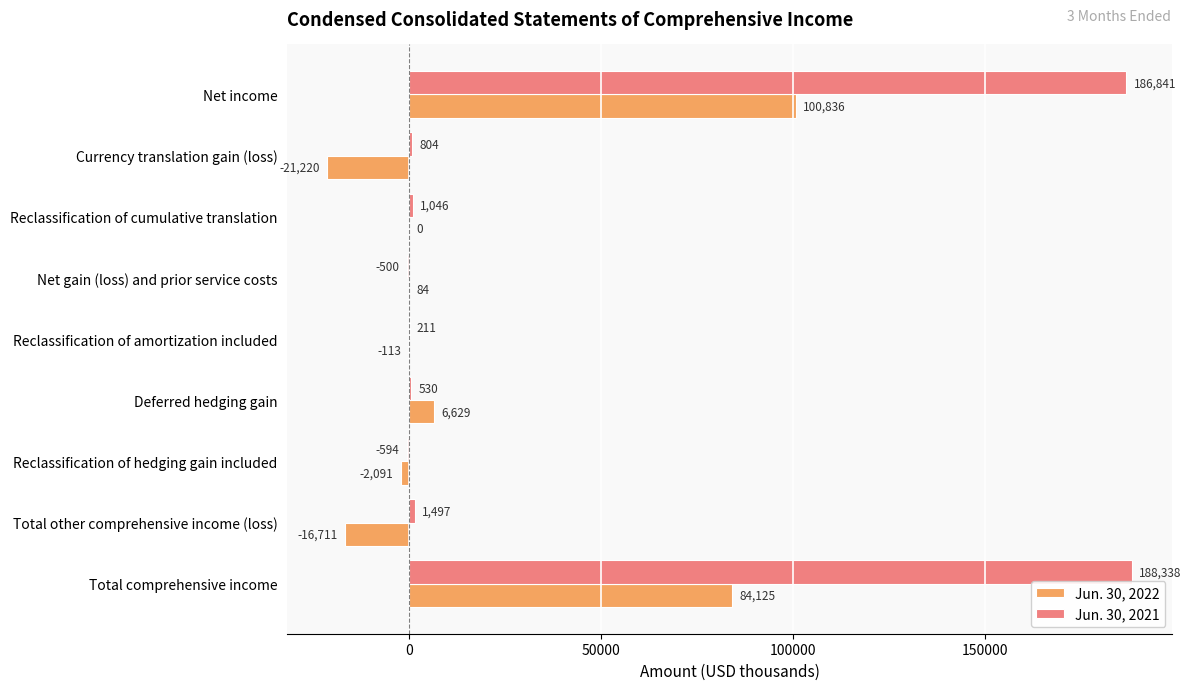

At which label is Jun. 30, 2021 closest to 93872?

Total other comprehensive income (loss)